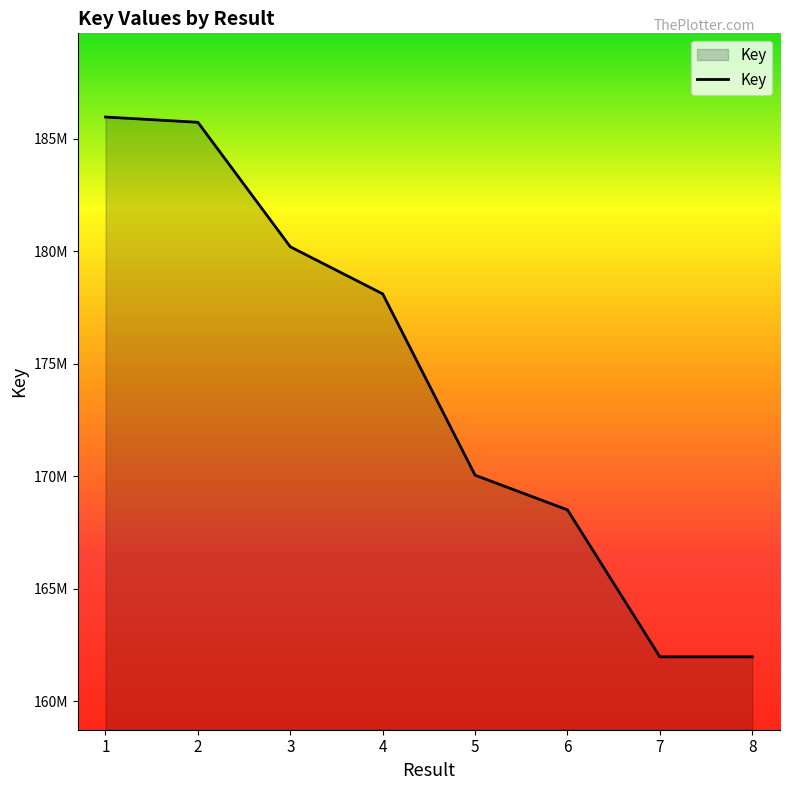

What is the difference between the maximum and minimum values?

23986248